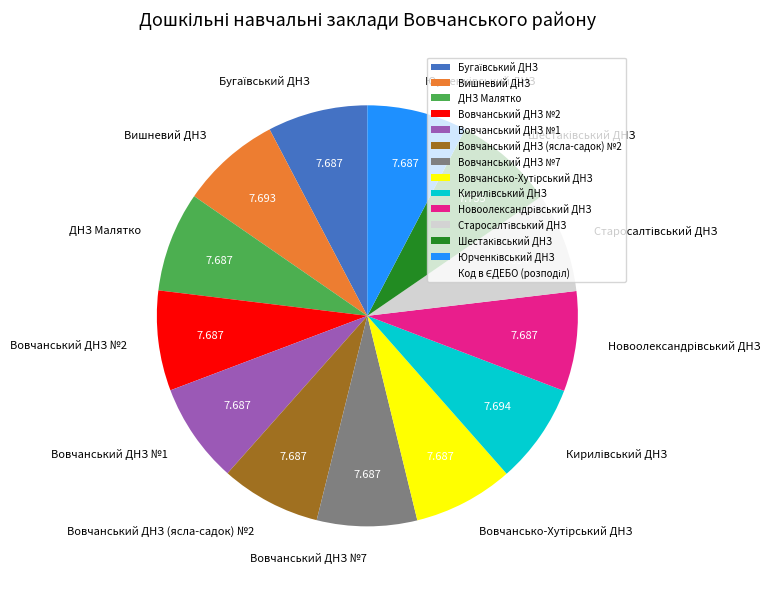

Does any single category account for the majority?

No